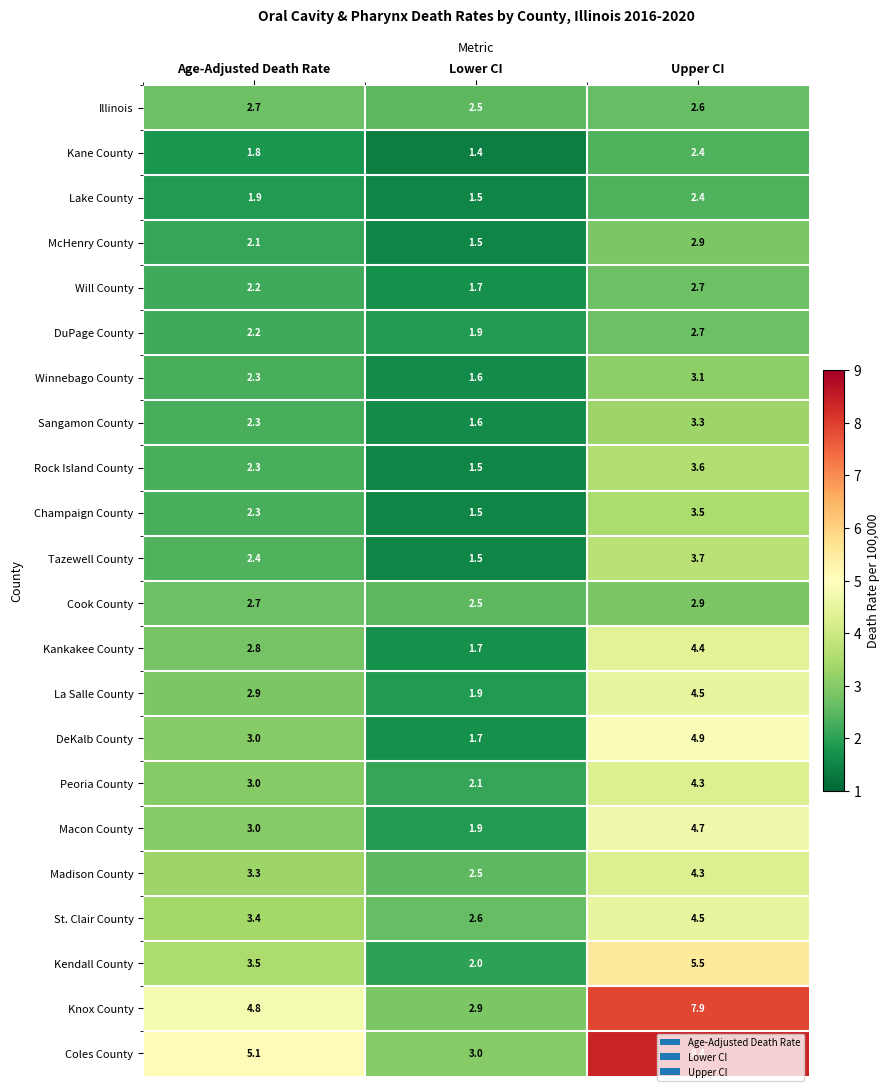

At which label does Knox County first exceed 4?

Age-Adjusted Death Rate